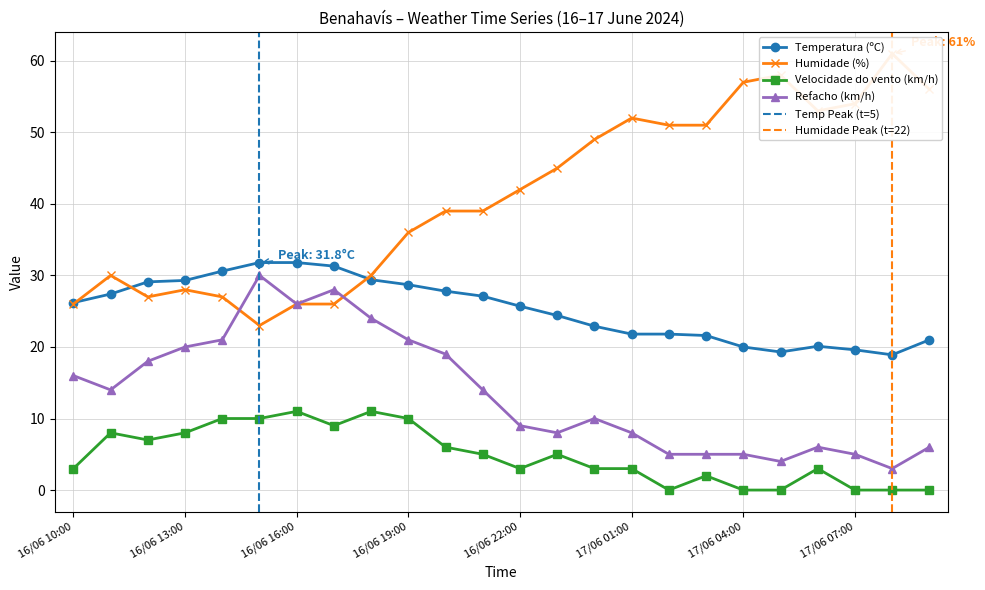

True or false: Velocidade do vento (km/h) and Temperatura (ºC) intersect in this chart.

False